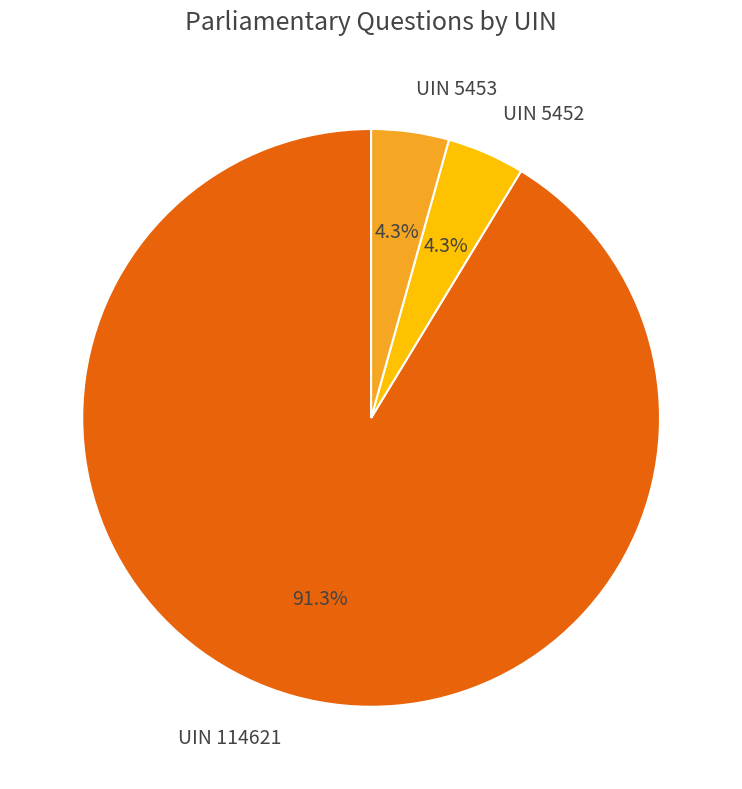

How much of the chart is everything except UIN 5453?

95.7%